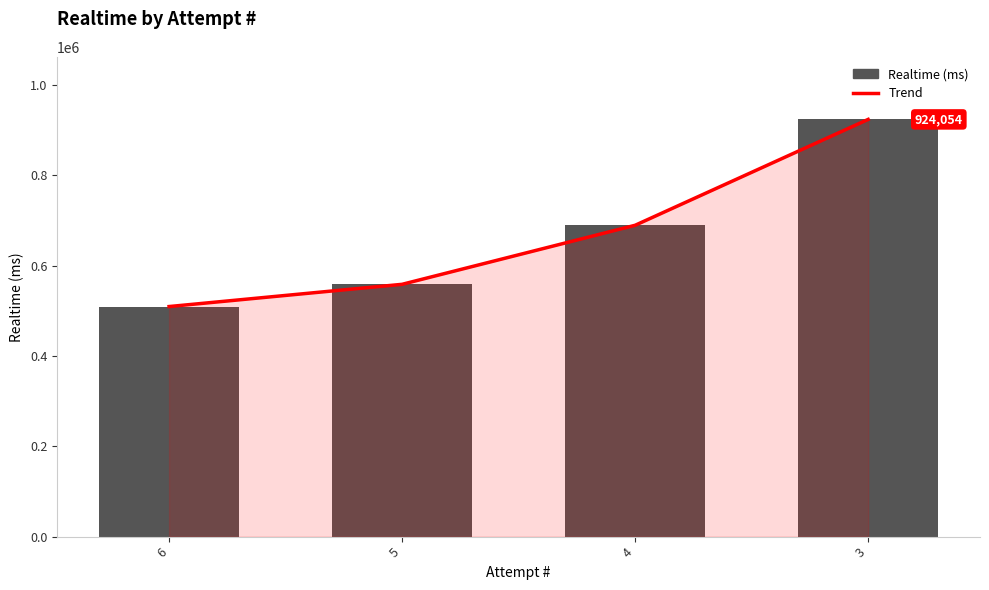

List the series in order of their peak value, highest first.

Trend, Realtime (ms)